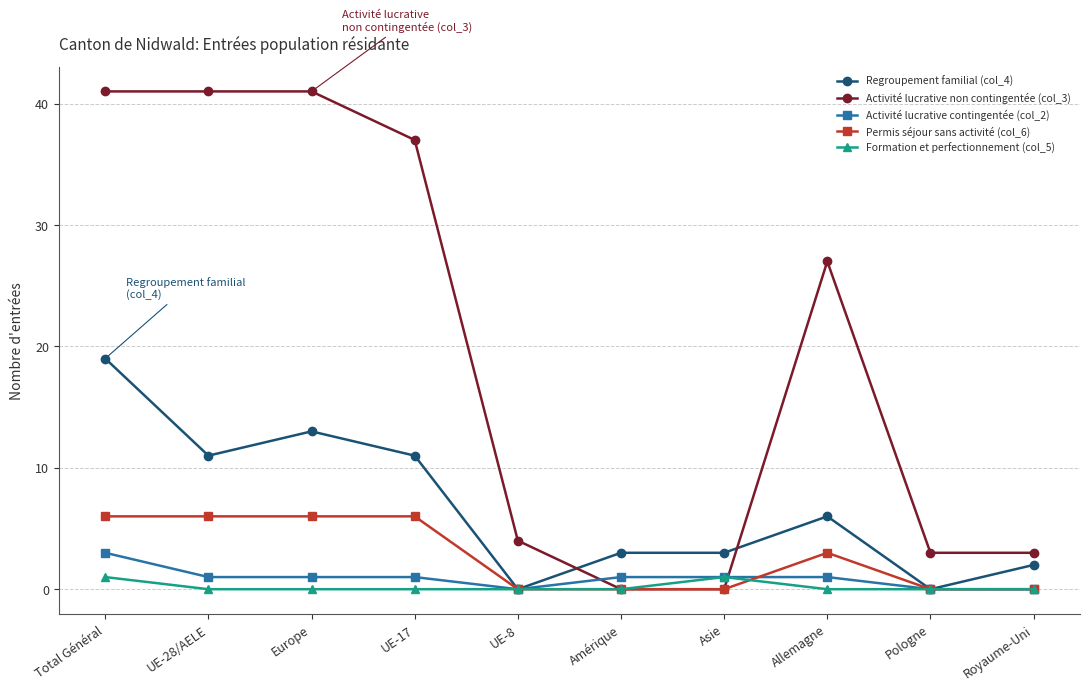

At which category does Regroupement familial (col_4) reach its first local valley?

UE-28/AELE